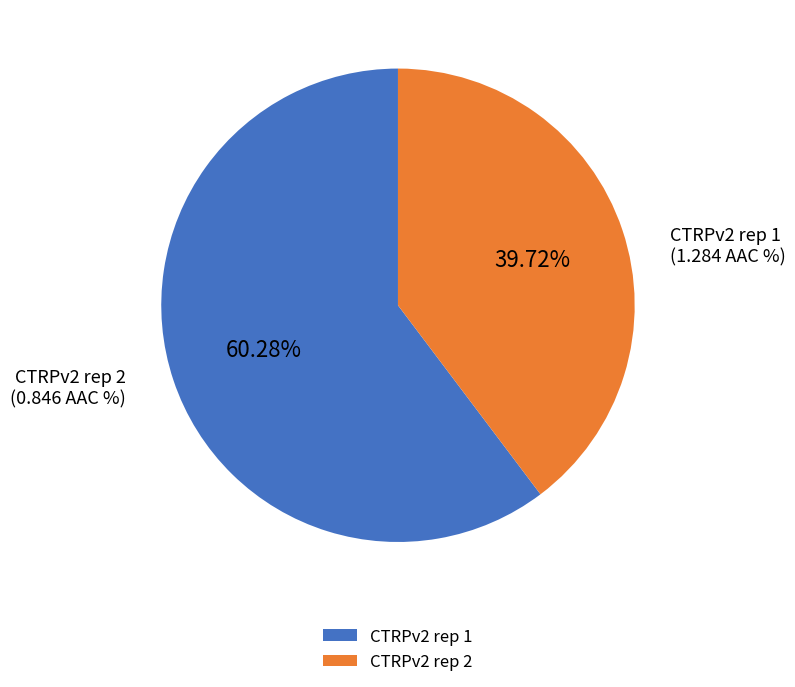

Is it true that CTRPv2 rep 1 is 51% of the pie?

False